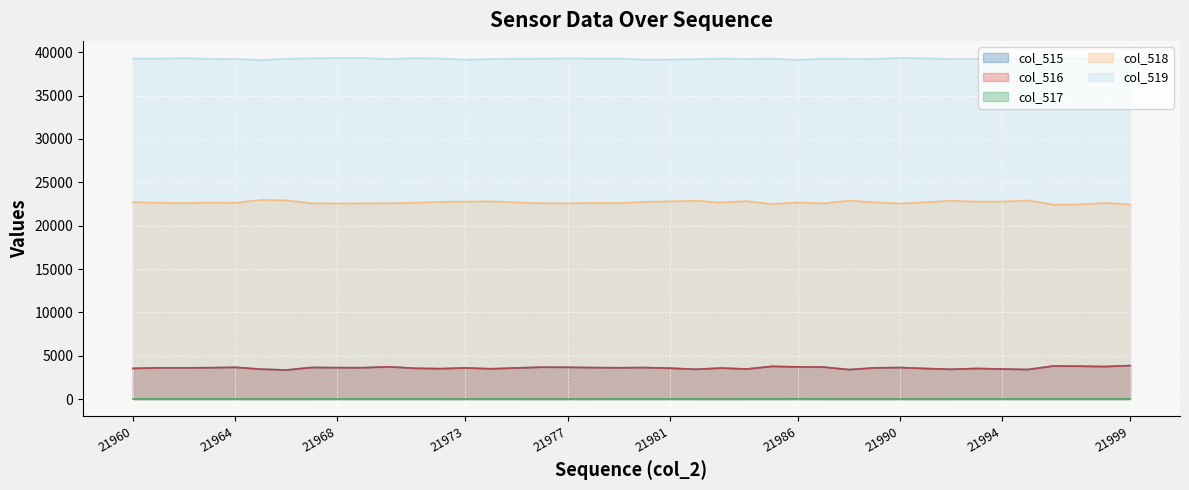

Between 21995 and 21997, which series saw the biggest shift?

col_518